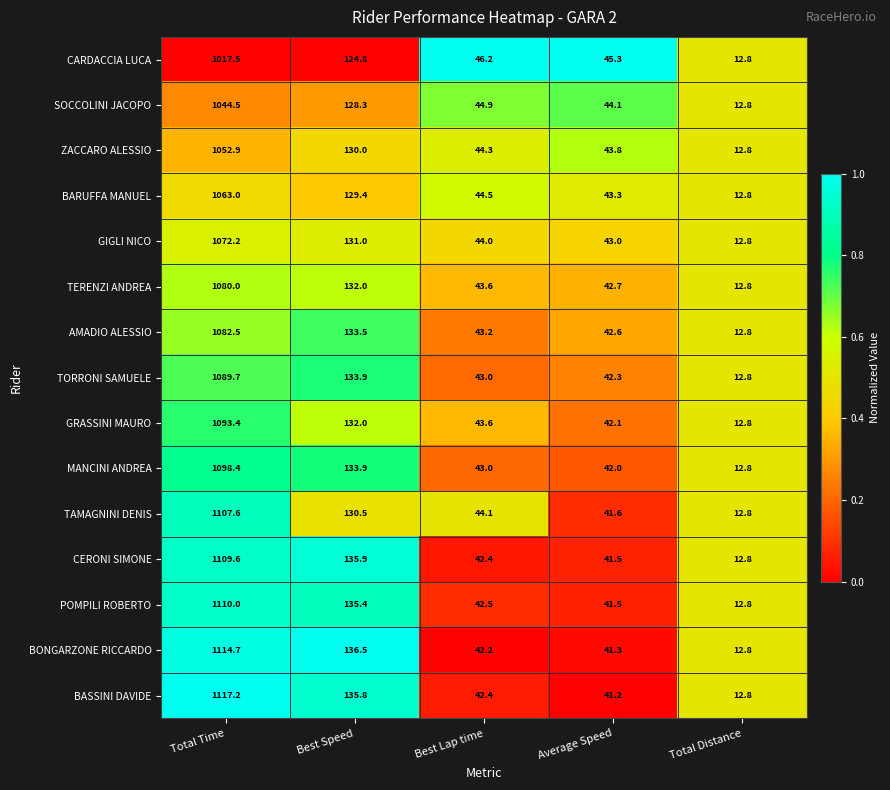

What is the spread (max minus min) of values at Total Time?

99.7